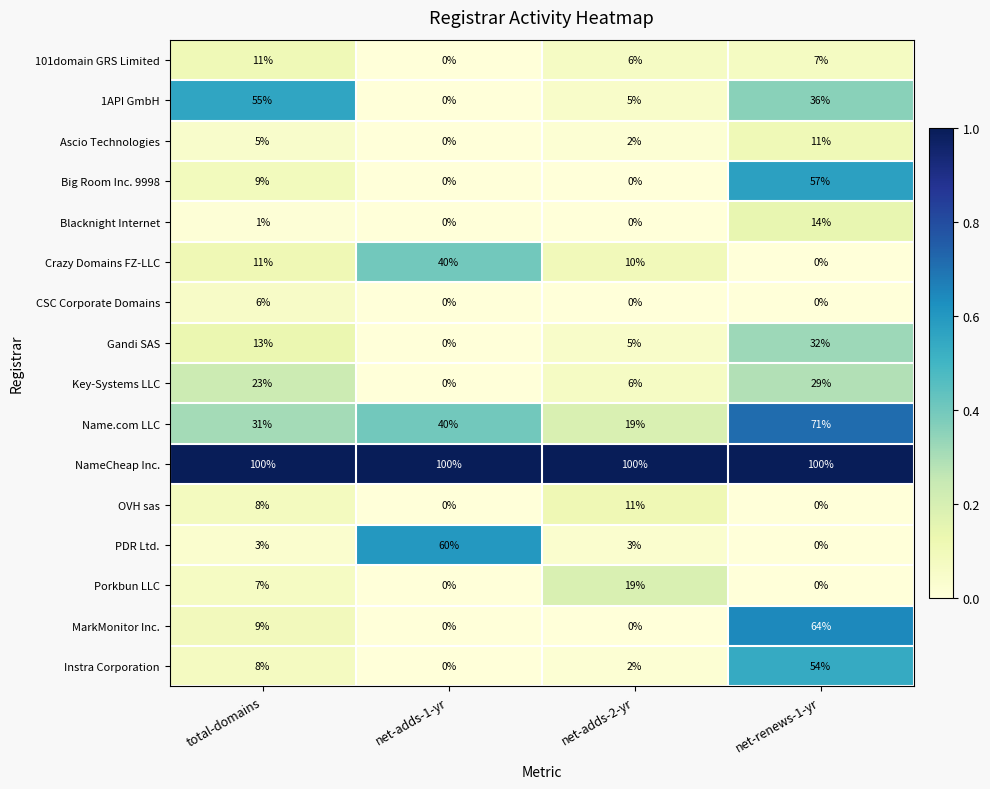

At how many categories does at least one series exceed 0?

4